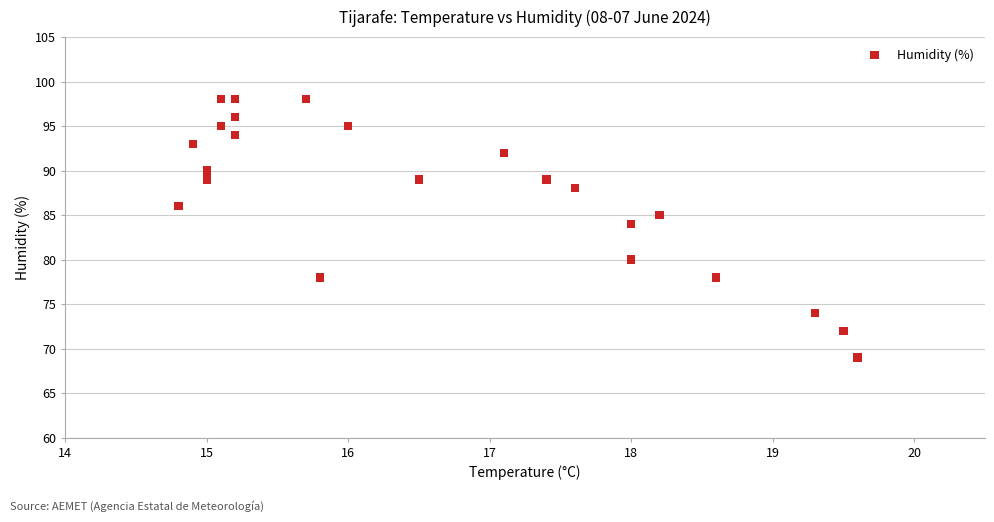

What Y value in the scatter plot is closest to 83?

84